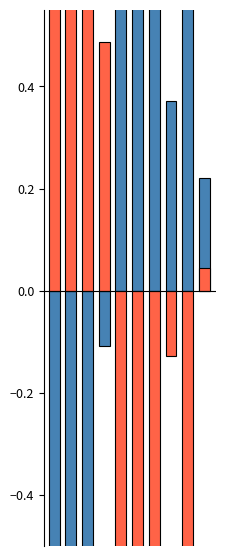

At which label is AGMP closest to 0?

3